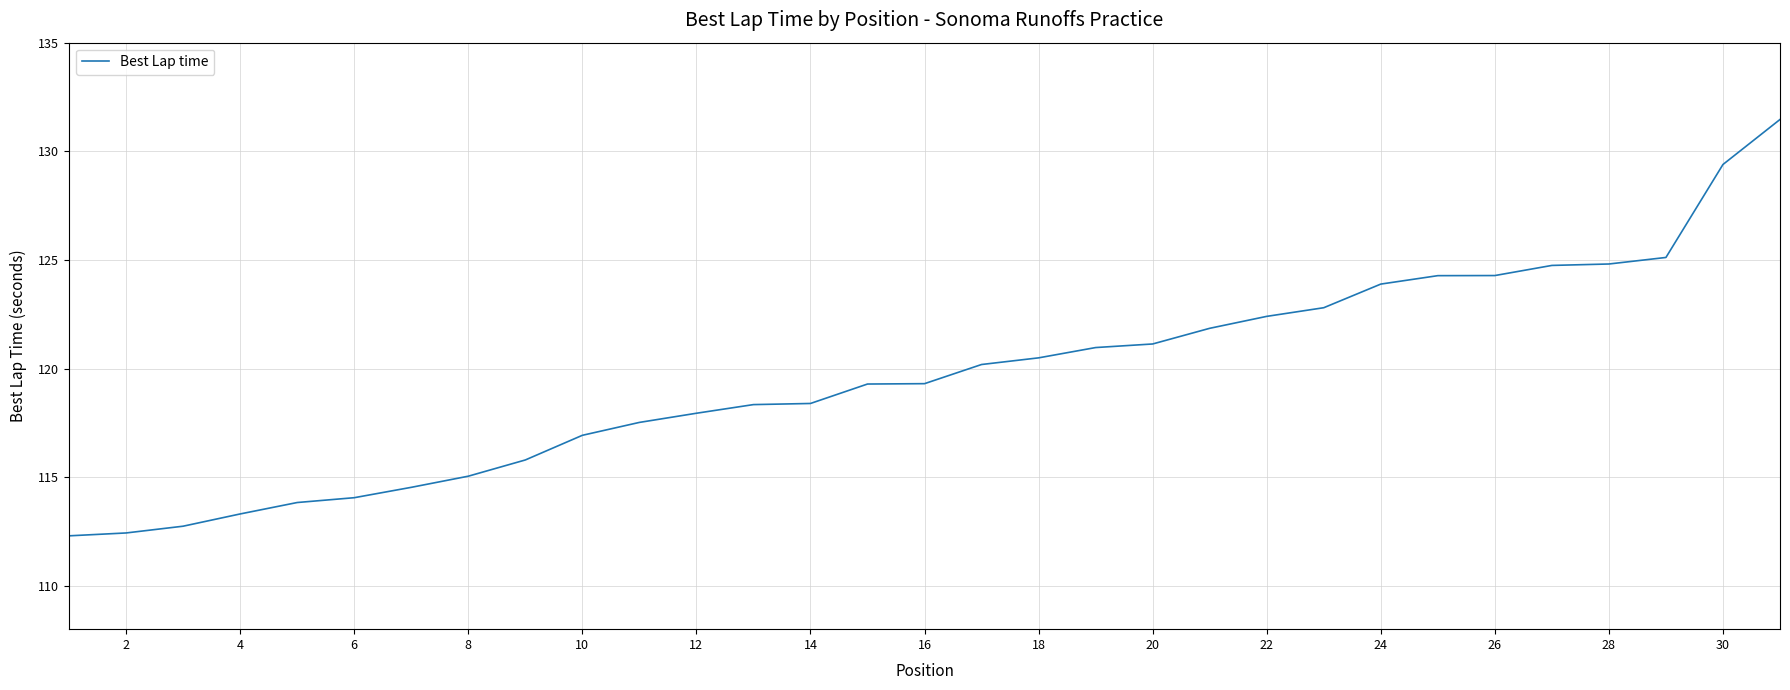

What is the maximum value shown in the chart?

131.5